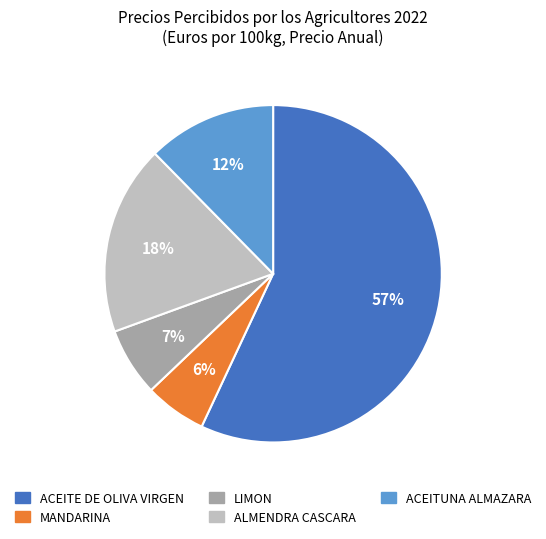

True or false: ACEITUNA ALMAZARA accounts for 3% of the total.

False